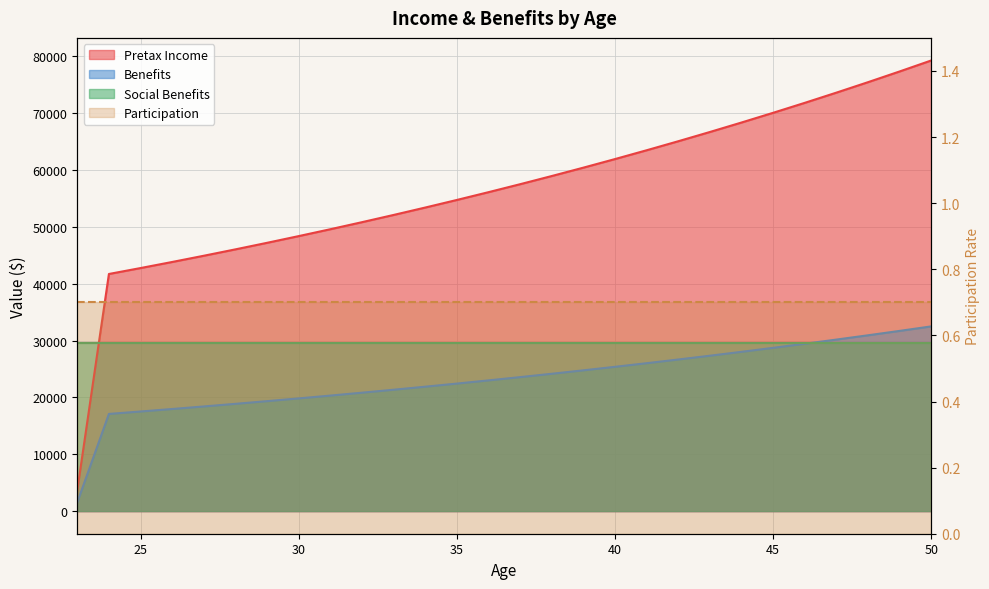

What is the maximum value shown in the chart?

79231.8